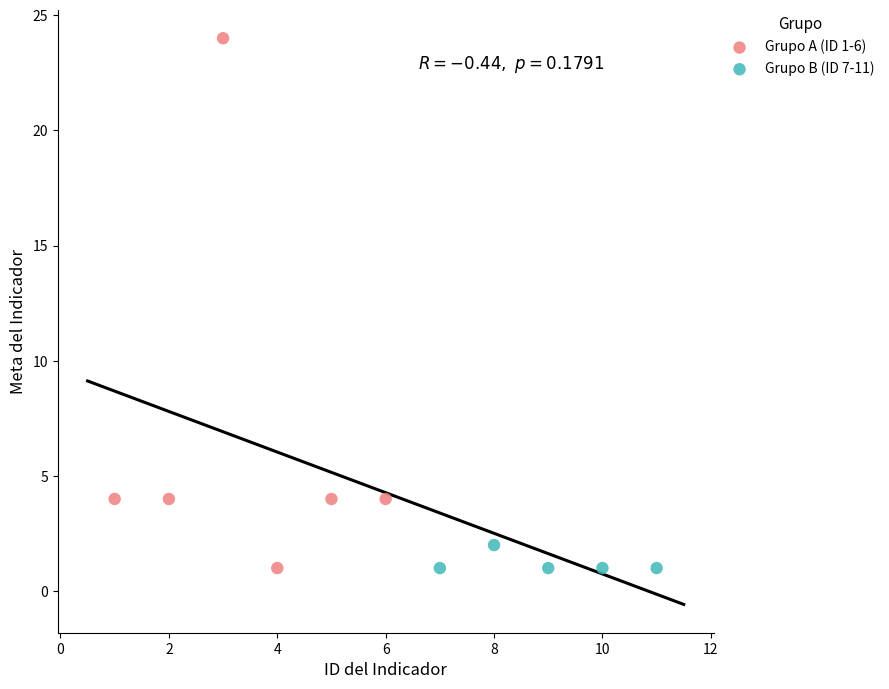

Which series reaches the maximum Y coordinate?

Grupo A (ID 1-6)